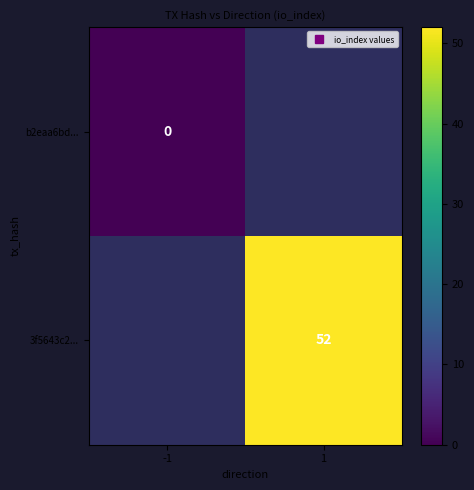

How many distinct data groups are displayed?

2